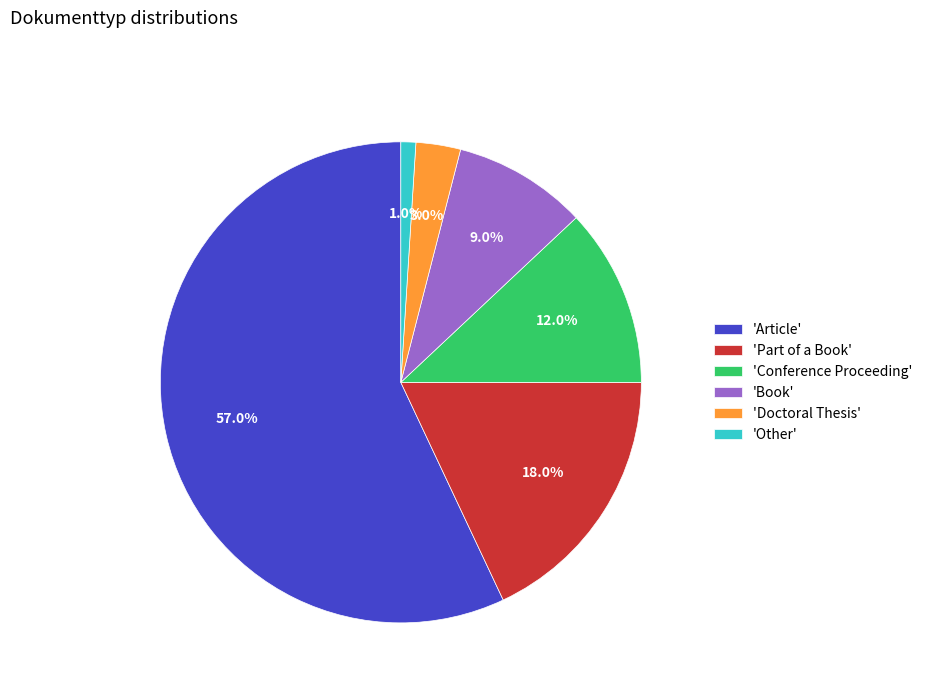

What percentage do 'Doctoral Thesis' and 'Other' together represent?

4.0%